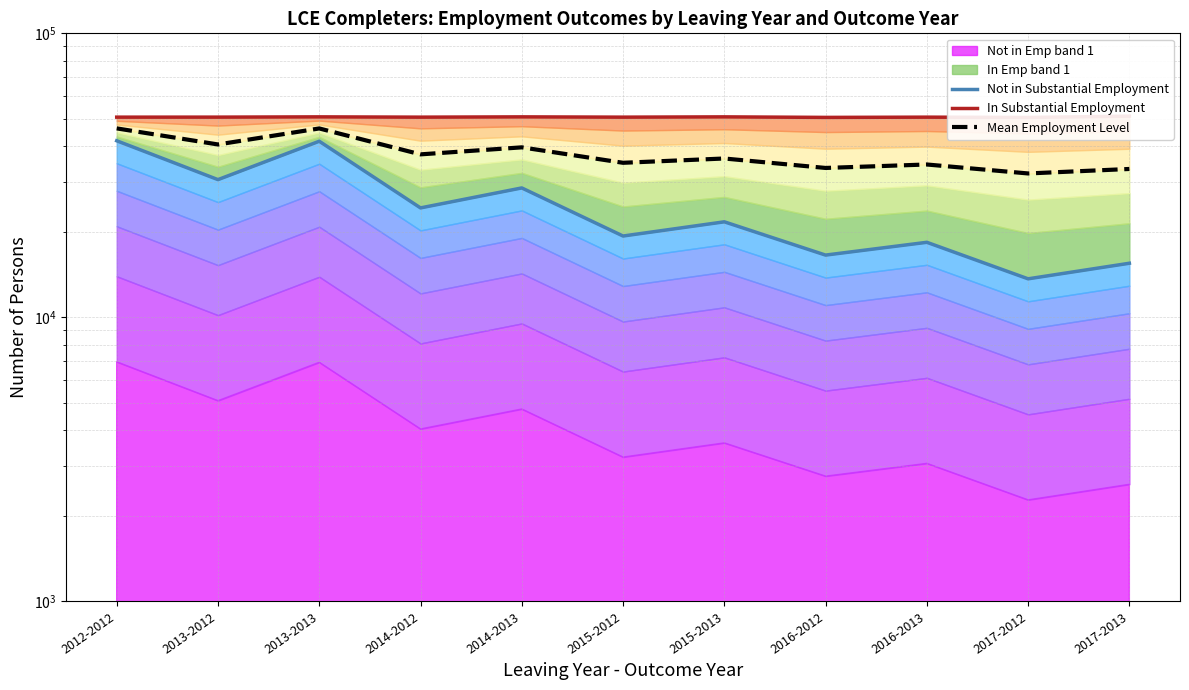

Is the value of Mean Employment Level at 2014-2013 greater than the value of Not in Substantial Employment at 2015-2013?

Yes